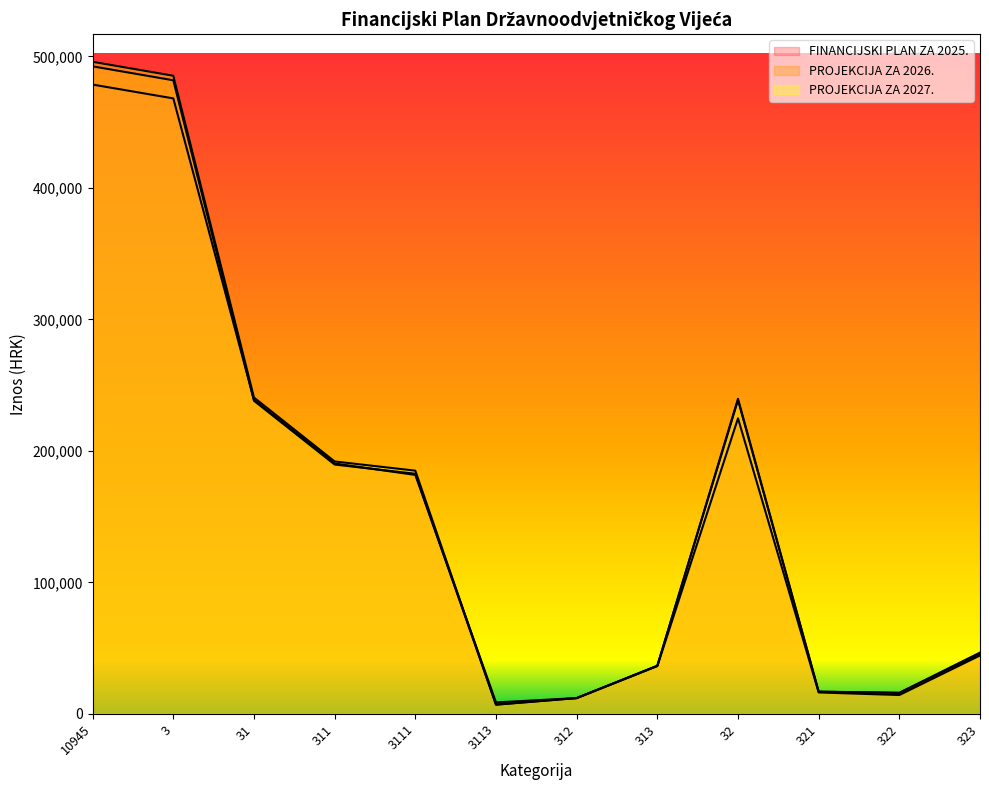

What is the maximum value for PROJEKCIJA ZA 2027.?

495831